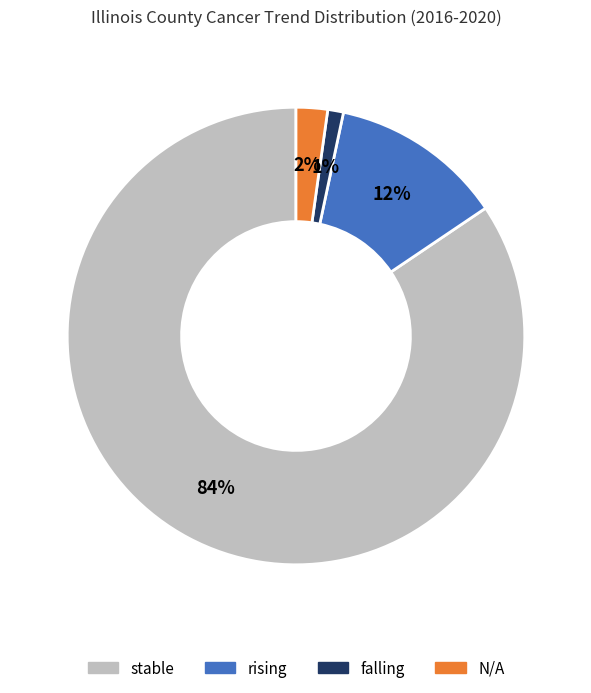

To the nearest percent, what is the average slice percentage?

25%